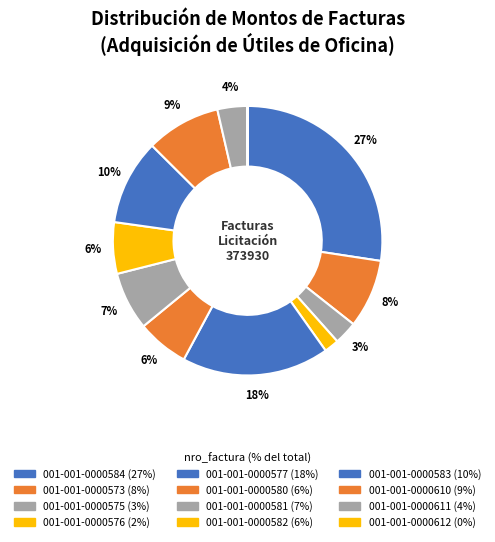

How much of the chart is everything except 001-001-0000610?

91.1%